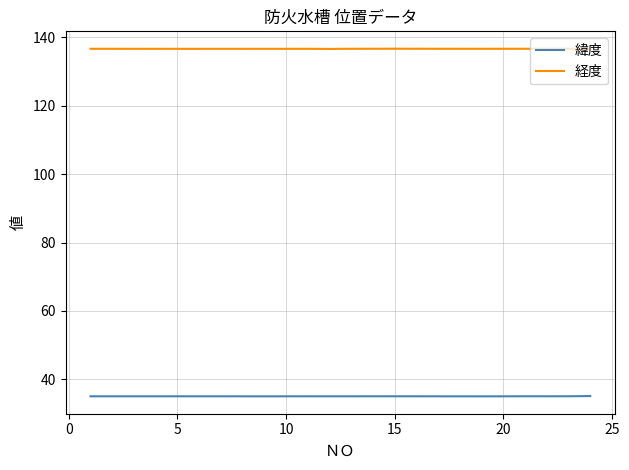

What is the minimum value for 経度?

136.6